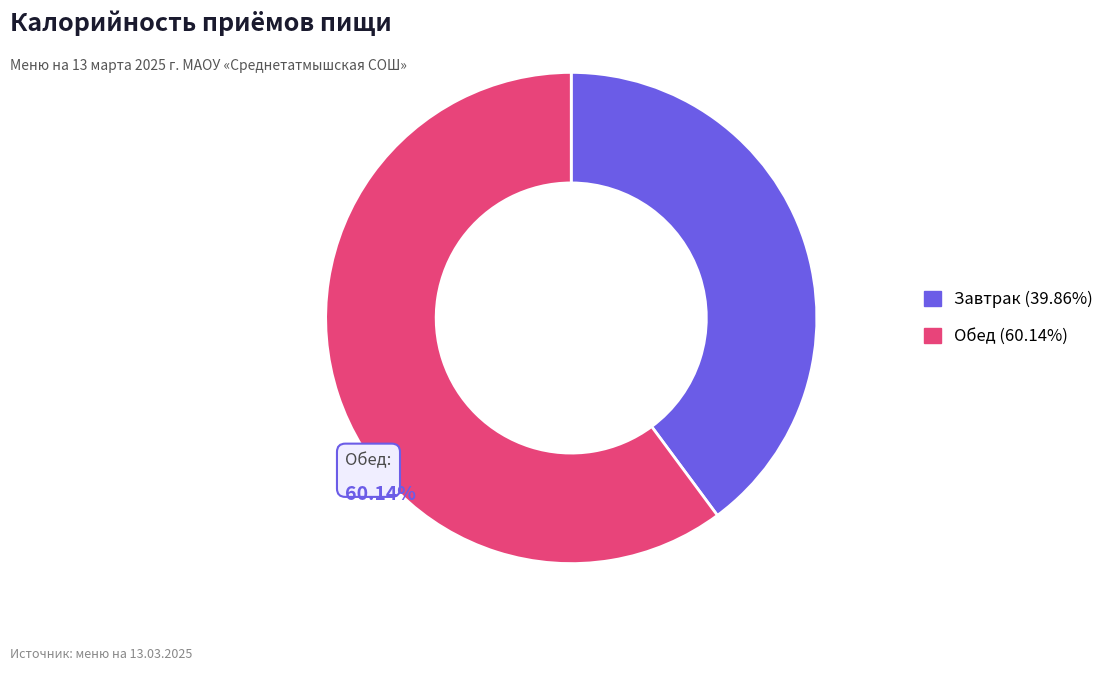

Does any single category account for the majority?

Yes